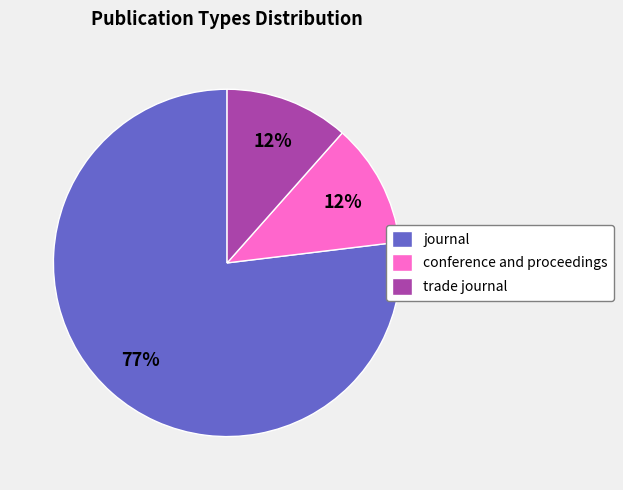

The trade journal slice represents 12% of the pie. True or false?

True